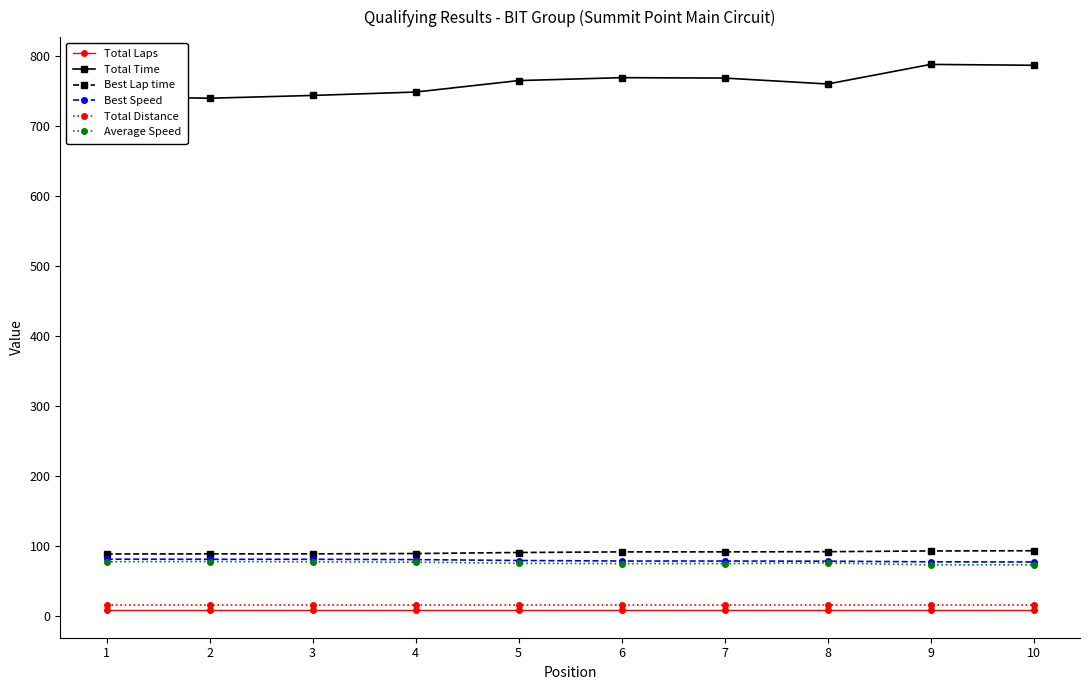

True or false: Best Speed and Average Speed cross at least once.

False